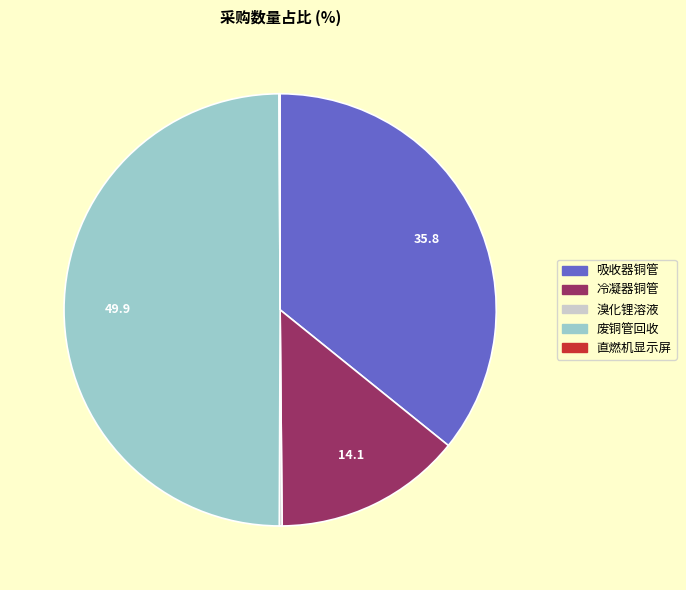

Between 吸收器铜管 and 冷凝器铜管, which is larger?

吸收器铜管